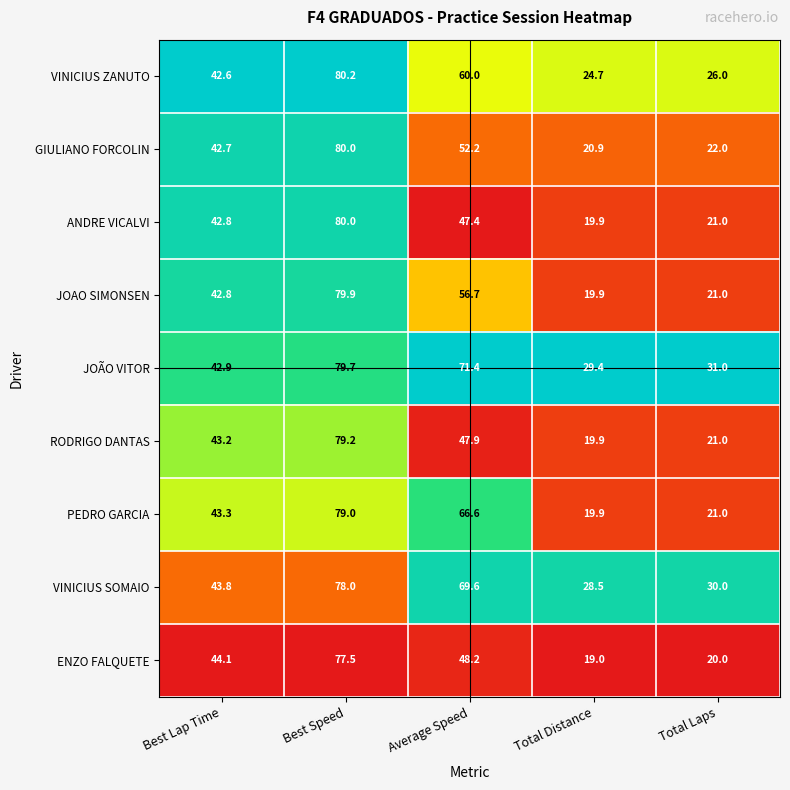

Which series has the widest spread of values?

ANDRE VICALVI